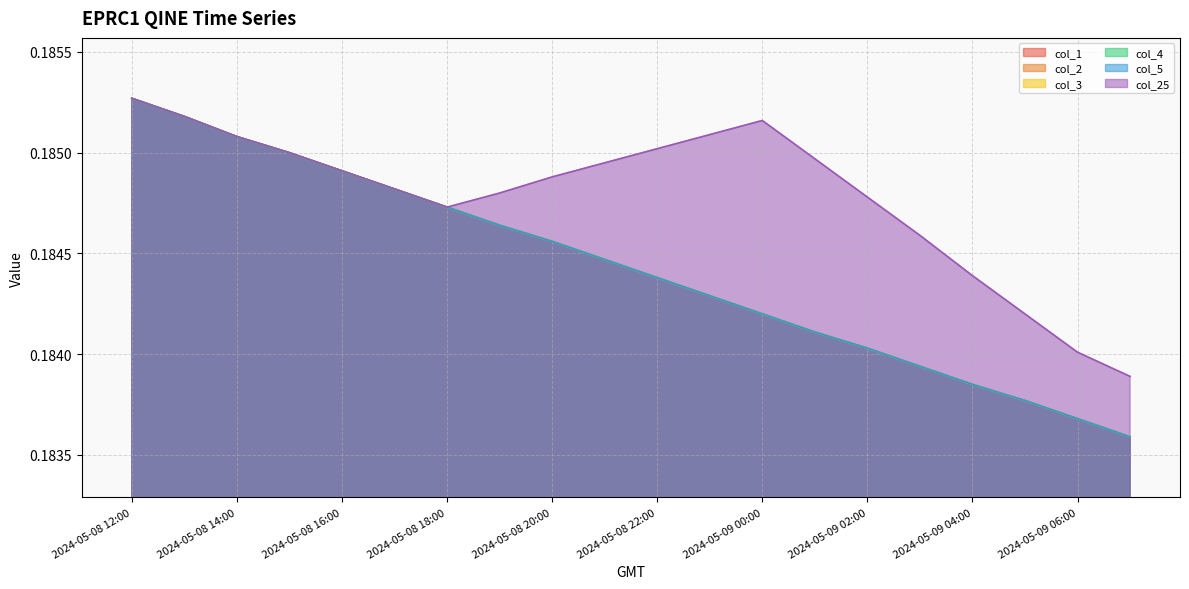

What is the sum of the col_3 values at 2024-05-08 20:00 and 2024-05-08 19:00?

0.4